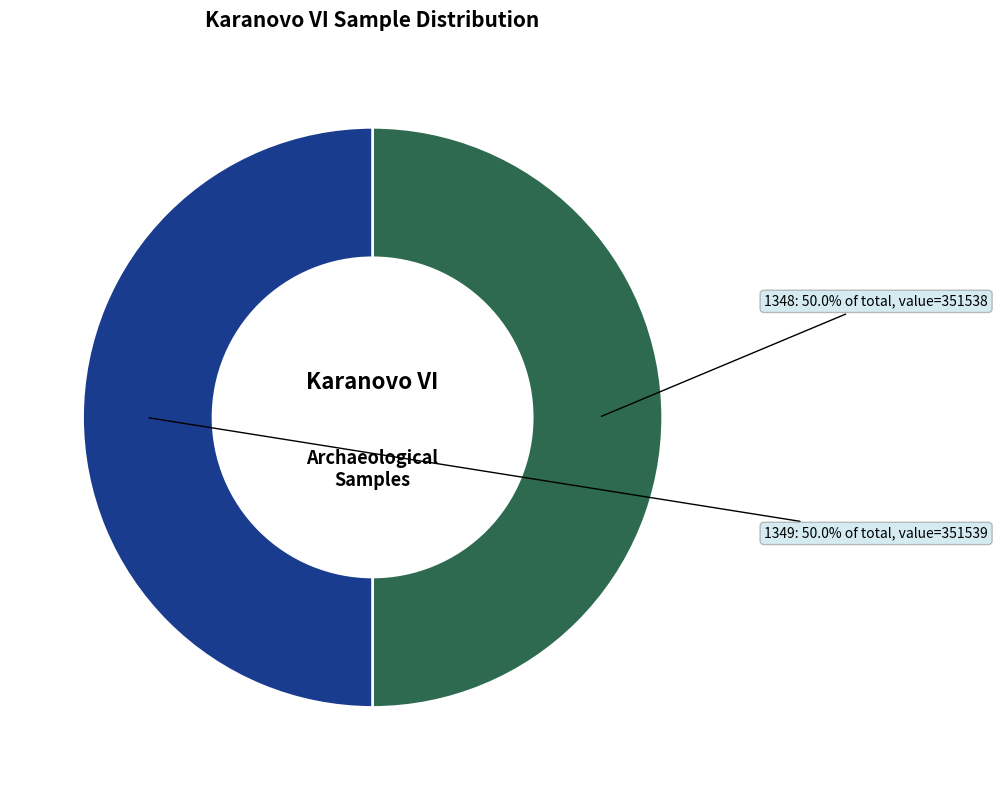

Count the number of slices in the pie.

2